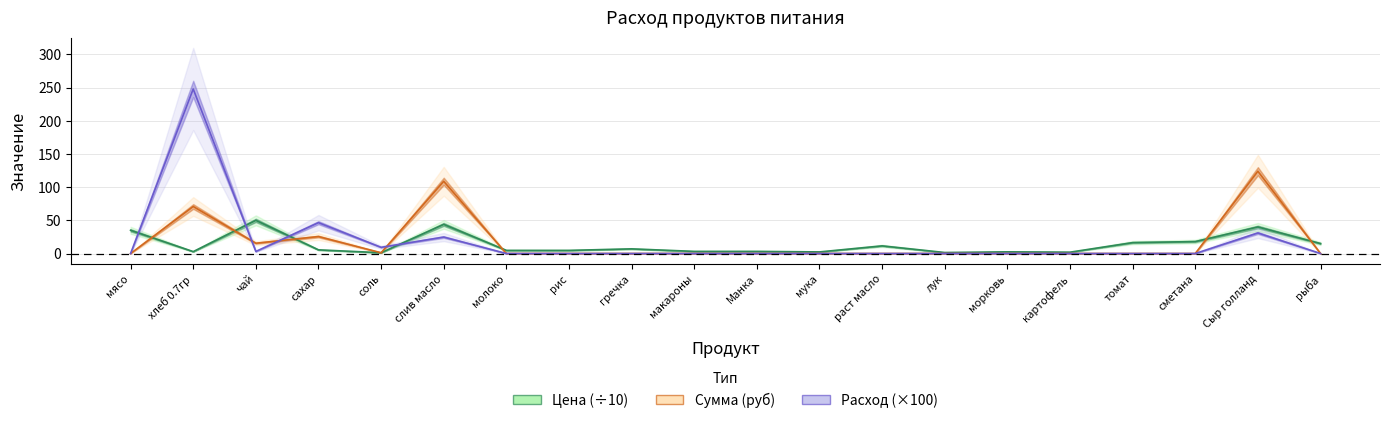

List the series in order of their overall mean, lowest first.

Цена (÷10), Сумма (руб), Расход (×100)